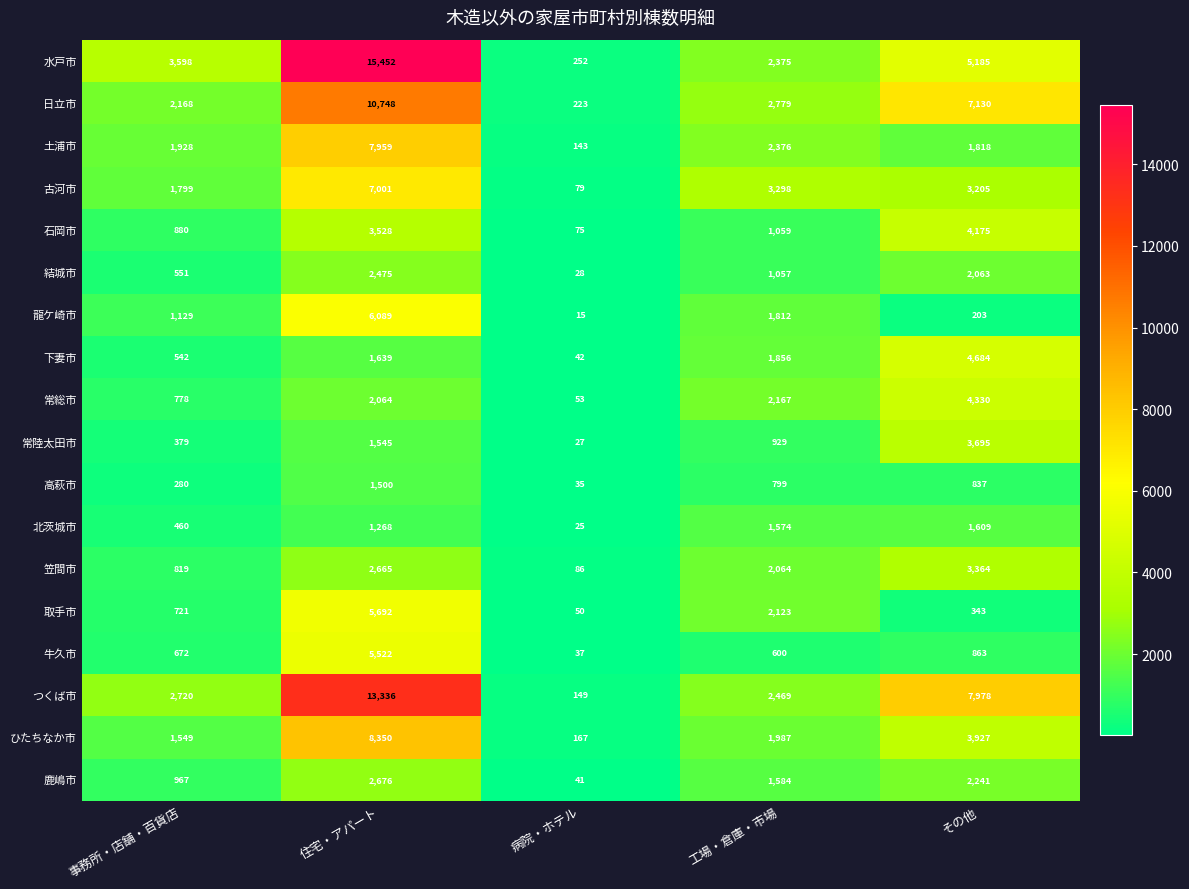

At which category is the sum across all series the highest?

住宅・アパート